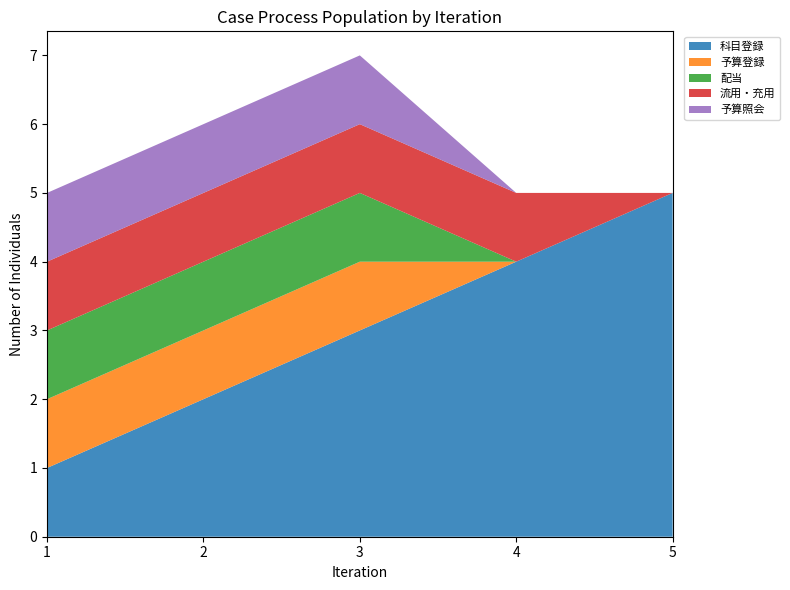

Reading left to right, list all the values displayed in this chart.

科目登録: 1=1	2=2	3=3	4=4	5=5
予算登録: 1=1	2=1	3=1	4=0	5=0
配当: 1=1	2=1	3=1	4=0	5=0
流用・充用: 1=1	2=1	3=1	4=1	5=0
予算照会: 1=1	2=1	3=1	4=0	5=0